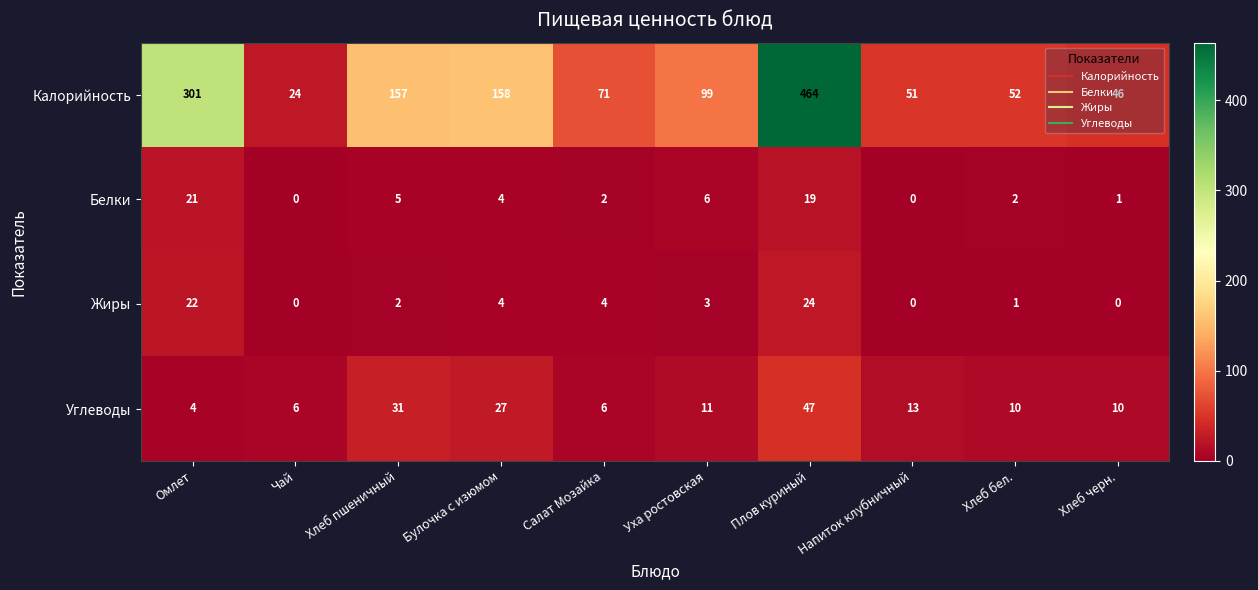

True or false: Калорийность has a value of 464 at Плов куриный.

True